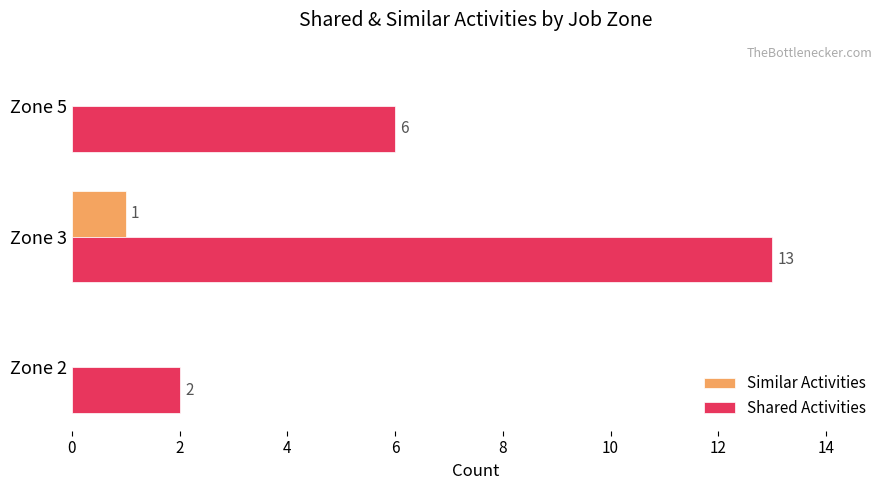

Which series changed the most between Zone 2 and Zone 3?

Shared Activities